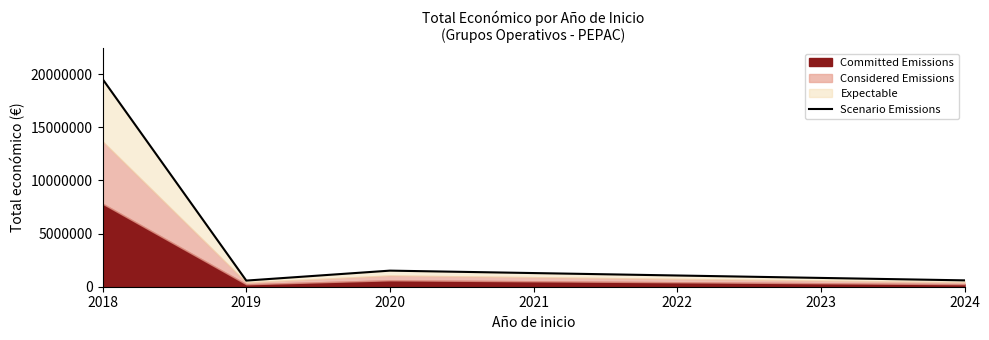

Approximately how many times larger is the value at 2019 compared to 2020?

0.4